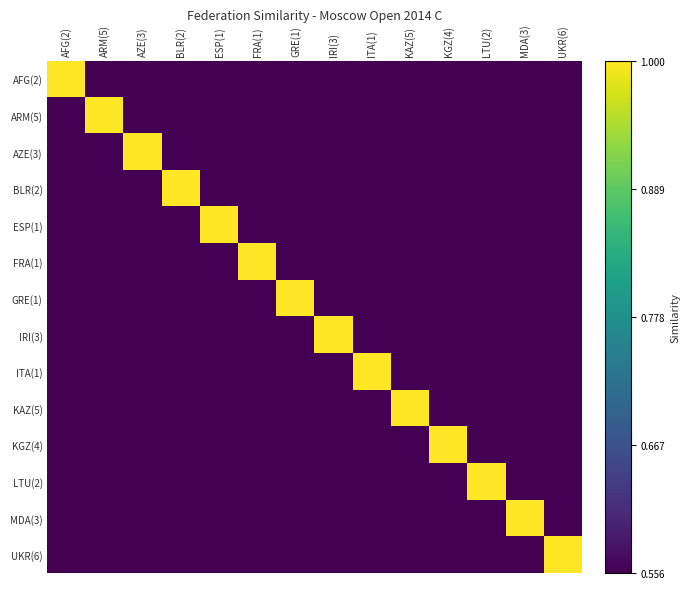

What is the greatest value displayed?

1.0